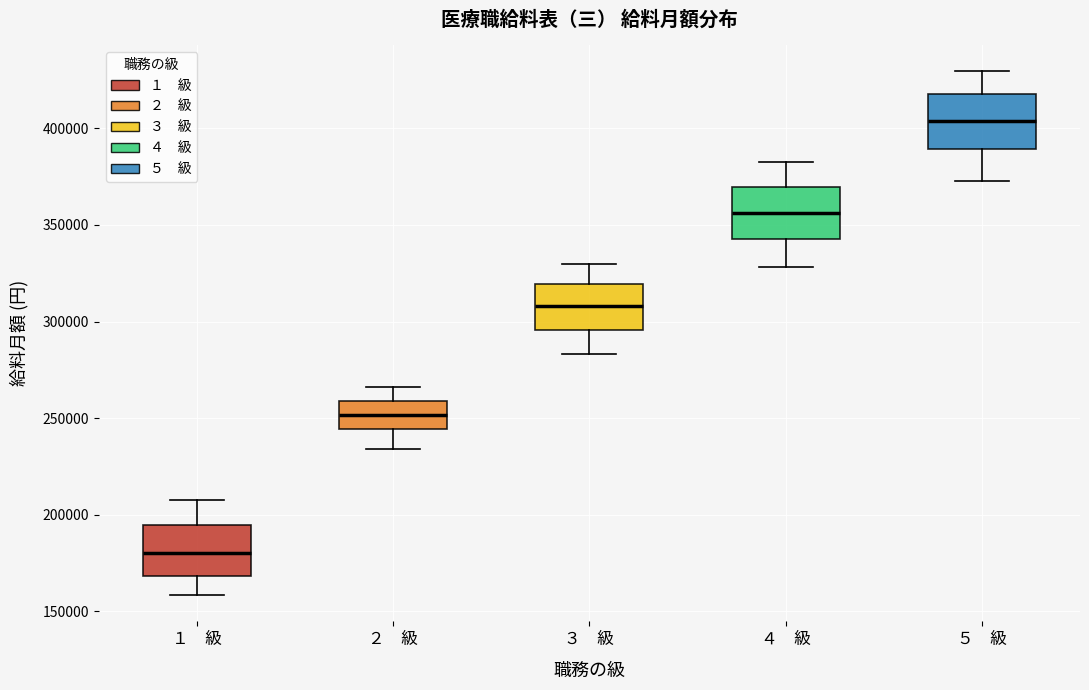

Which box's median line is the lowest?

１ 級